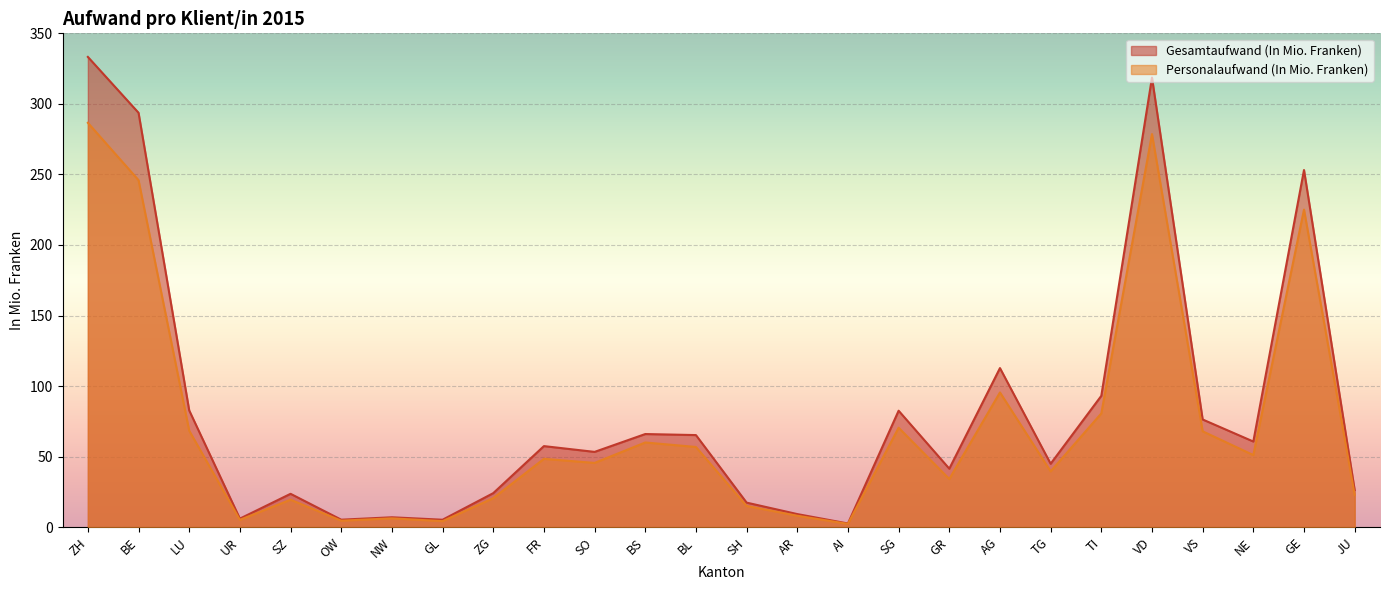

Read the Gesamtaufwand (In Mio. Franken) value at NW.

7.0